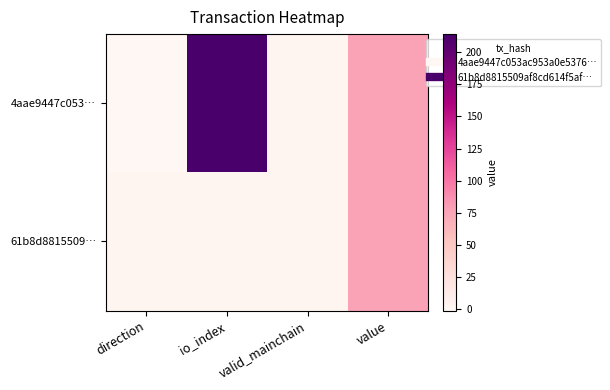

Which category has the highest value across all series?

io_index